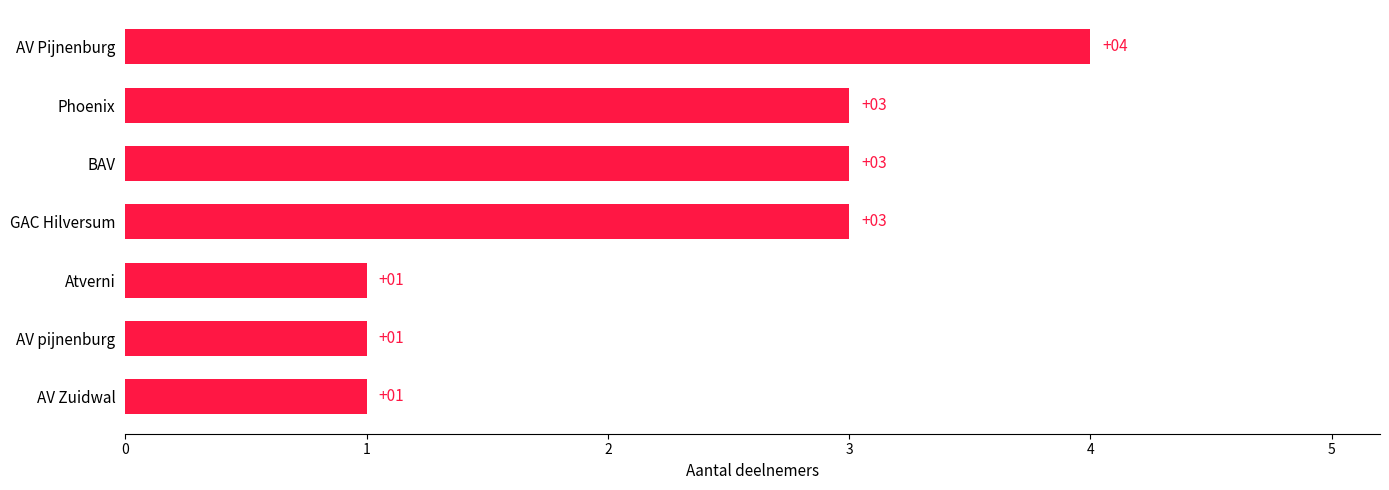

What is the difference between the maximum and minimum values?

3